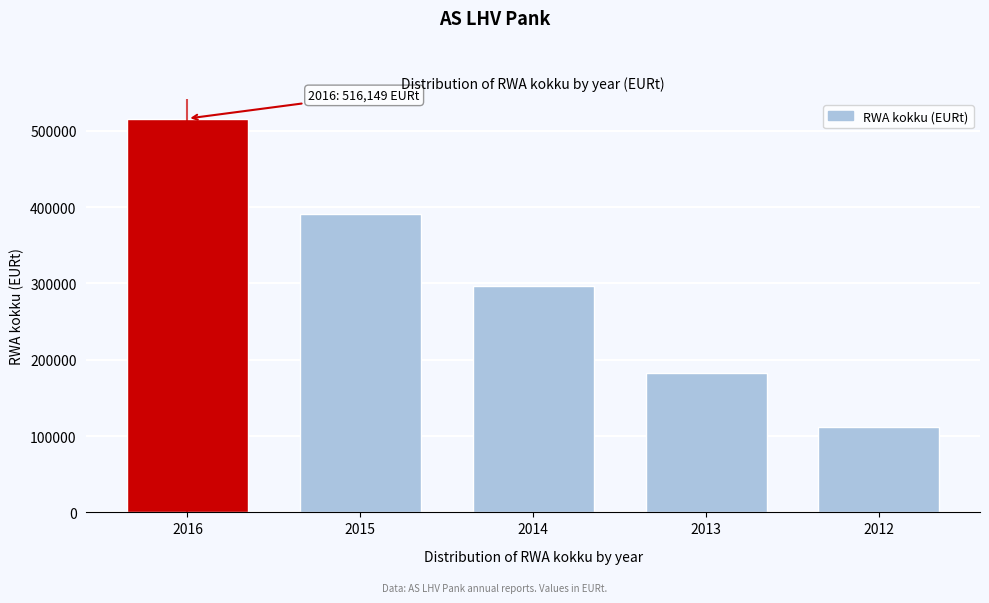

Reading right to left, what are all the values shown in this chart?

2012=112290.0	2013=182766.9	2014=296786.0	2015=391071.3	2016=516148.6